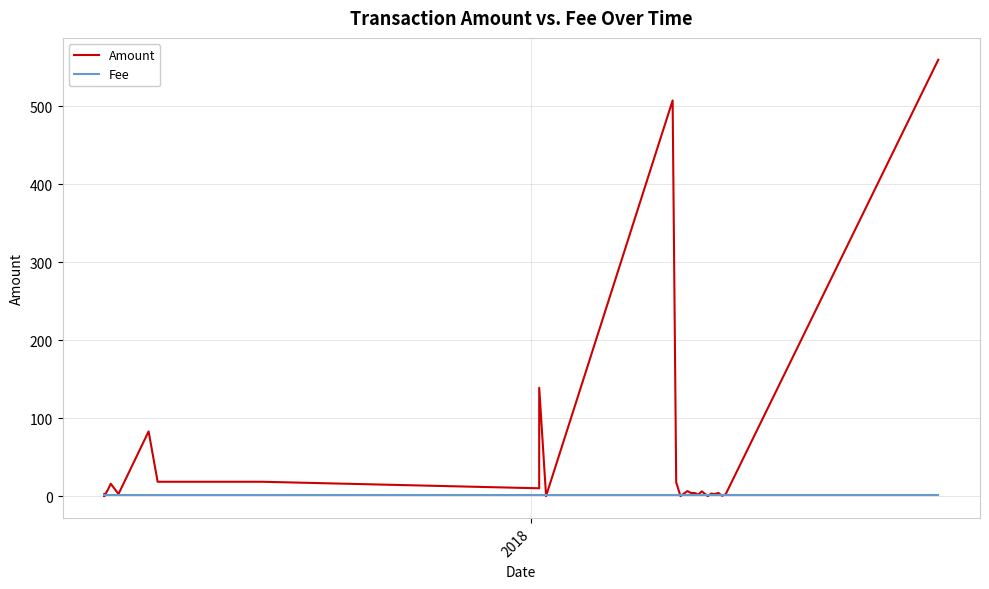

Rank the series by their average value, from lowest to highest.

Fee, Amount